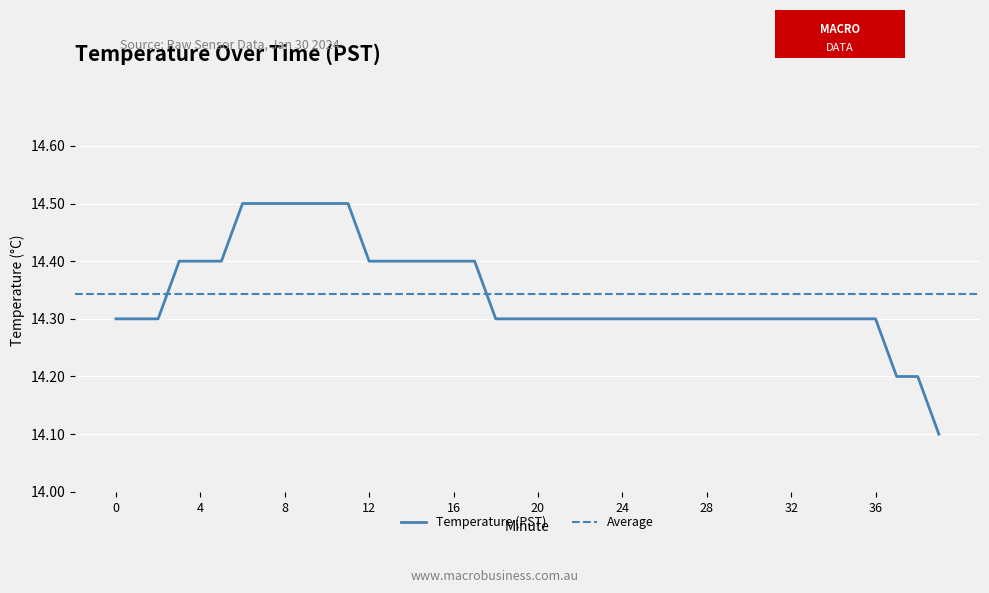

Is it true that the value at 2 is 14.3?

True